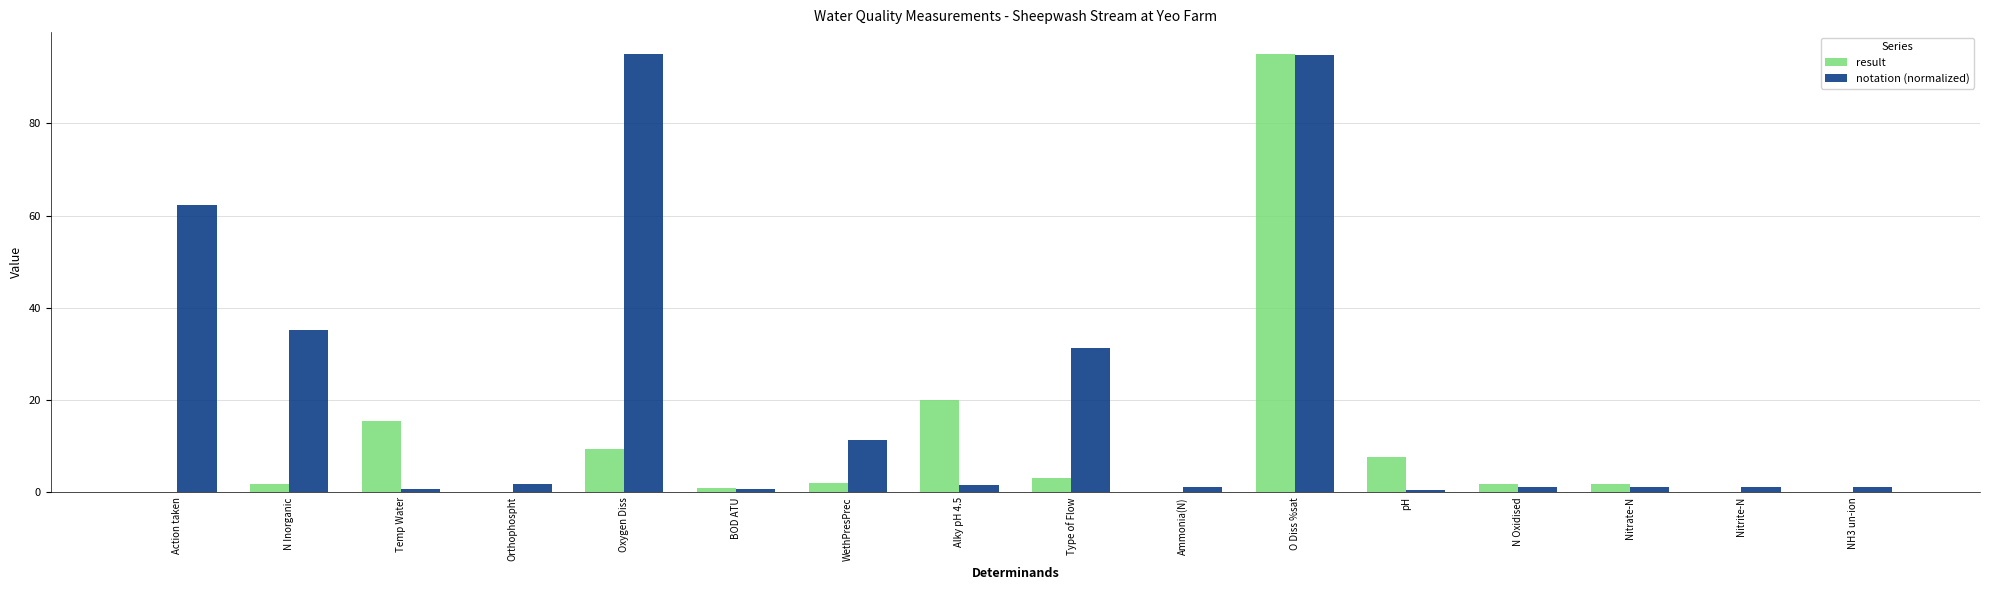

What is the highest value of the result series?

95.0